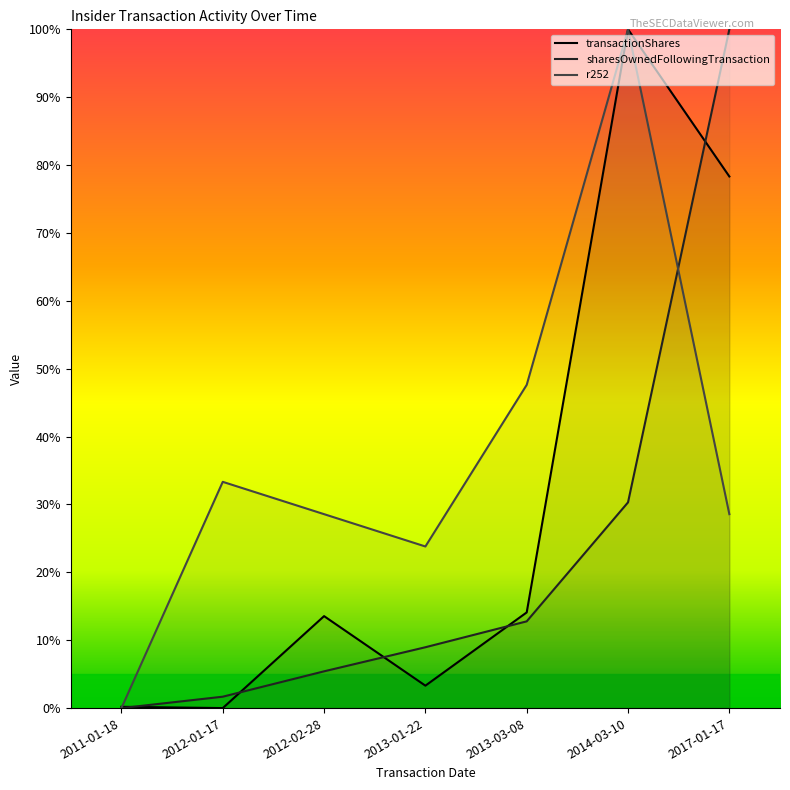

What position from the right is 2013-01-22?

4